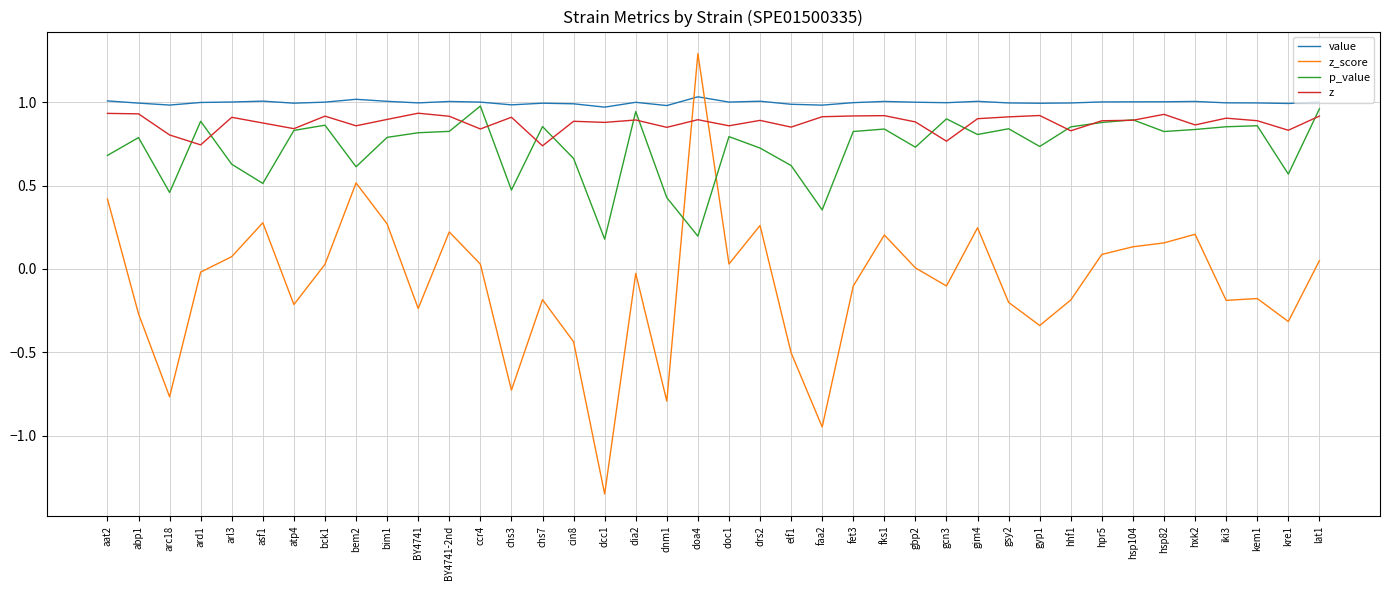

True or false: z_score has more than 1 interior local peaks.

True